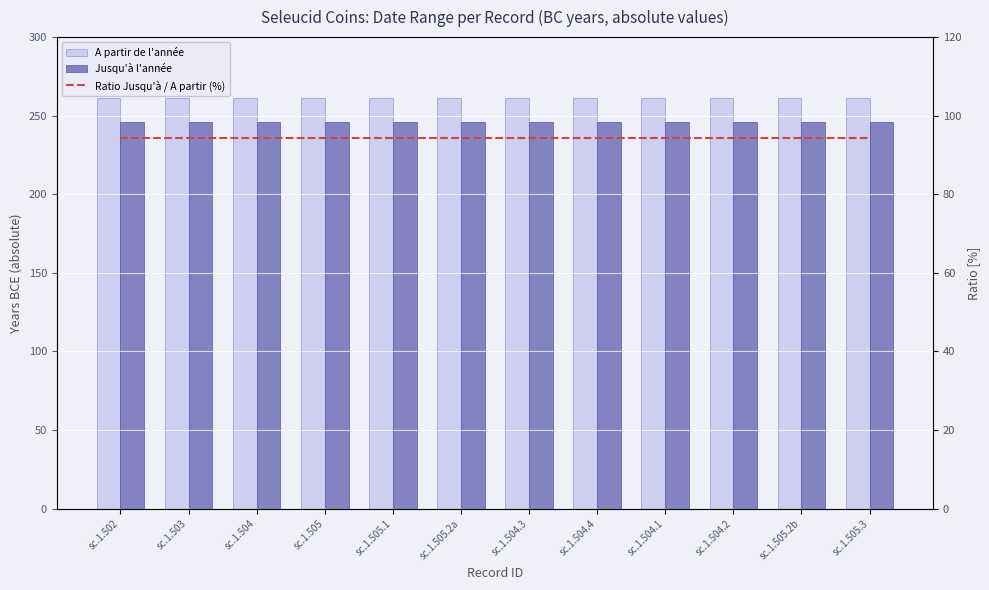

Which series has the largest total across all categories?

A partir de l'année